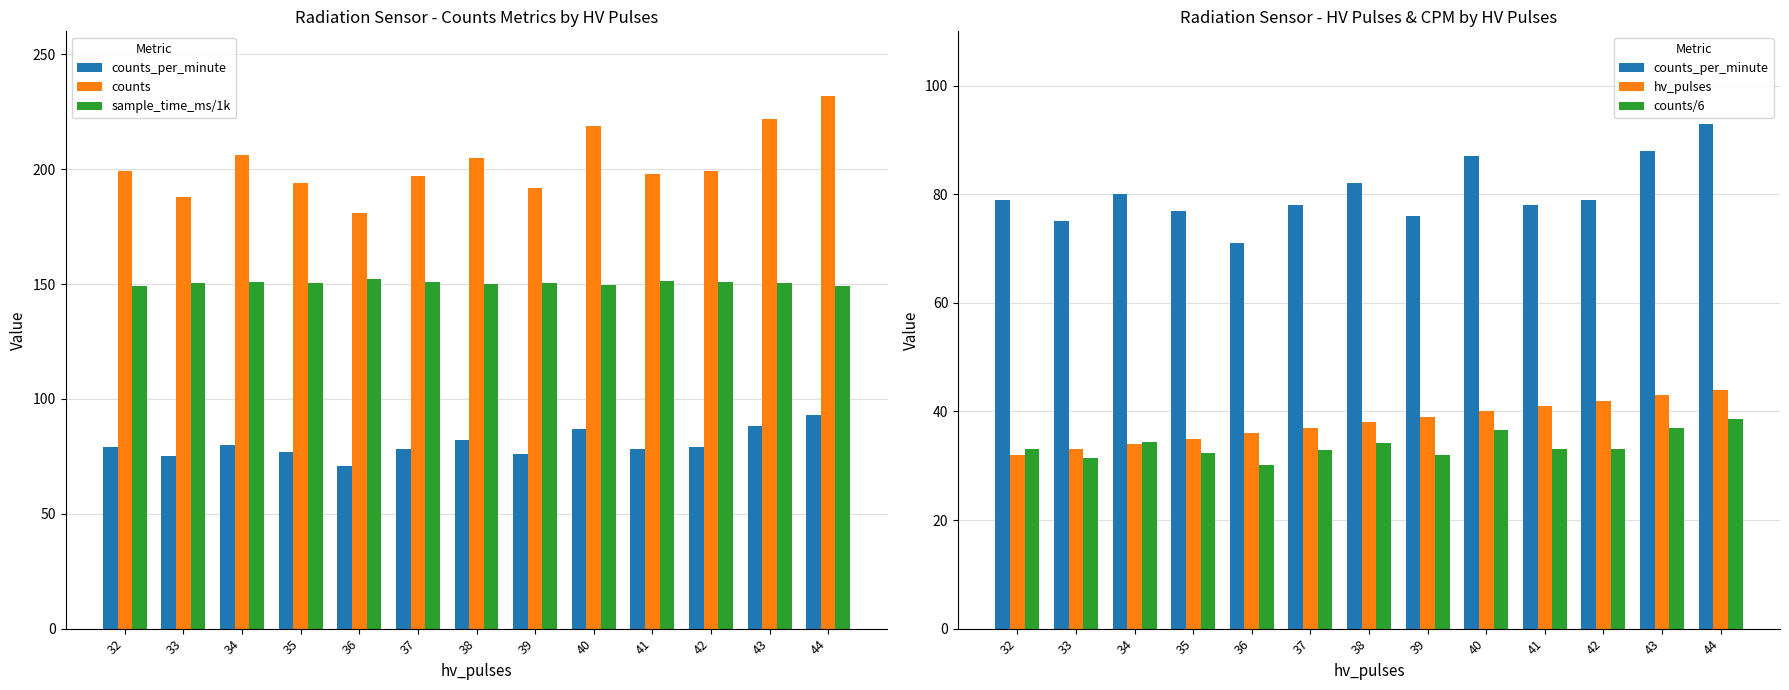

At which label does counts reach its peak?

44